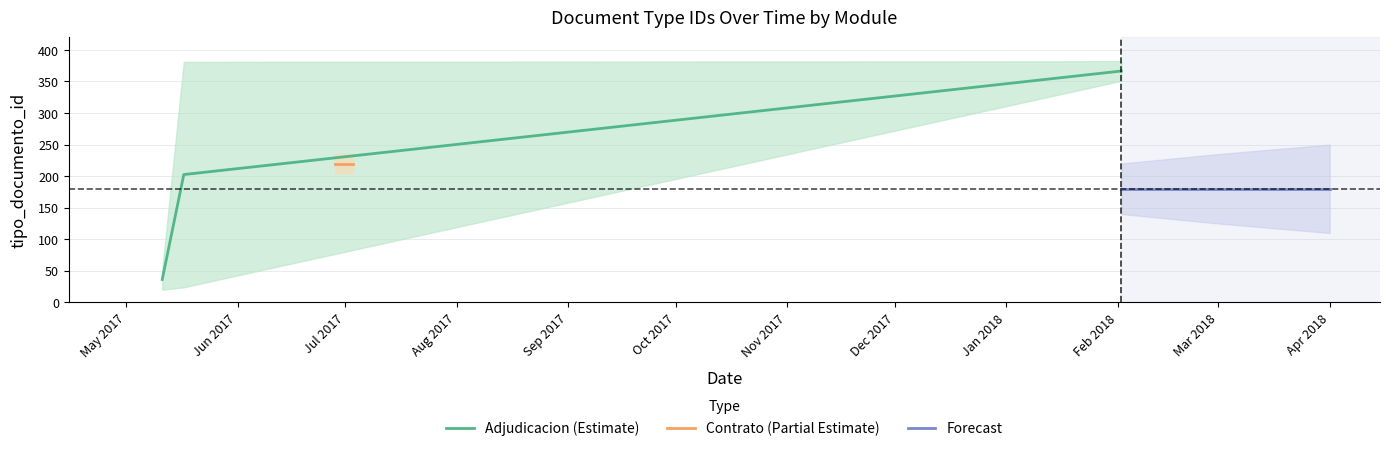

The value of contrato_ids at 2018-02-02 is 0. True or false?

True